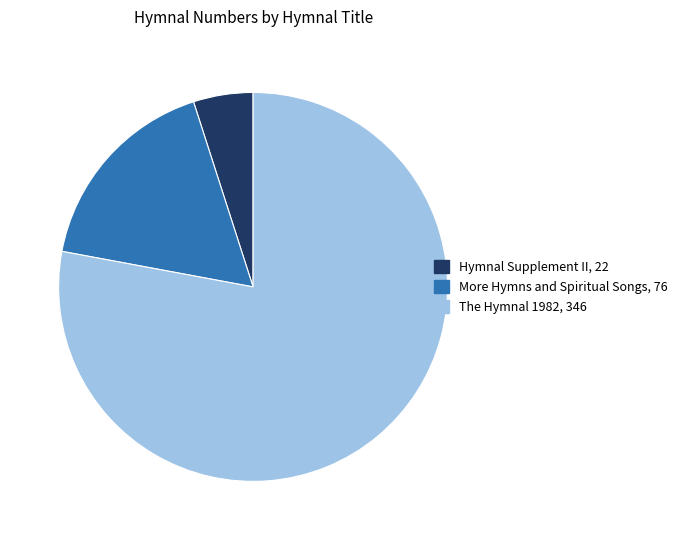

What is the largest slice in the pie chart?

The Hymnal 1982